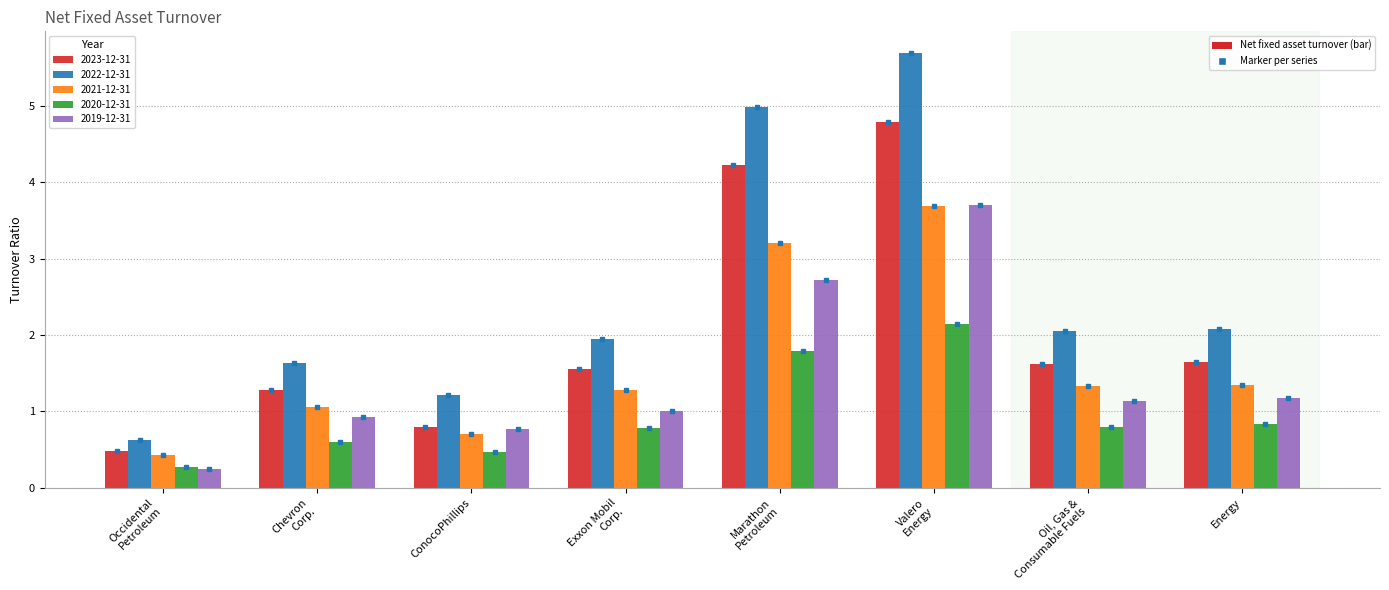

Does the chart contain any negative values?

No